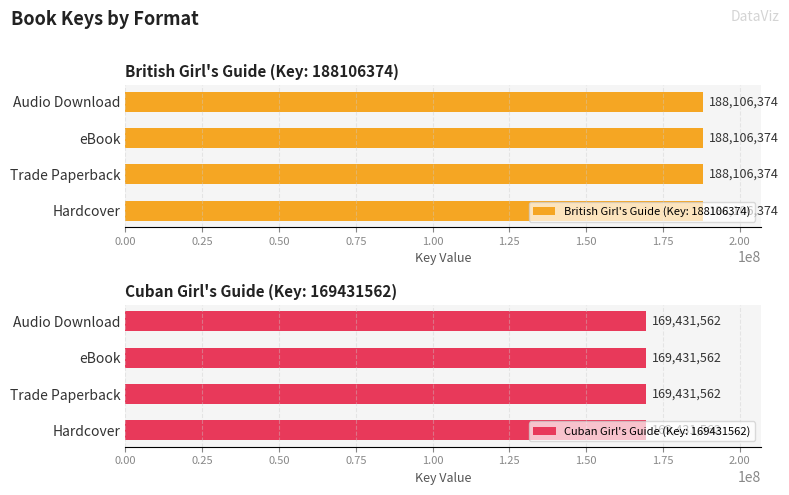

Reading right to left, list all the values displayed in this chart.

British Girl's Guide (Key: 188106374): 188106374	188106374	188106374	188106374
Cuban Girl's Guide (Key: 169431562): 169431562	169431562	169431562	169431562